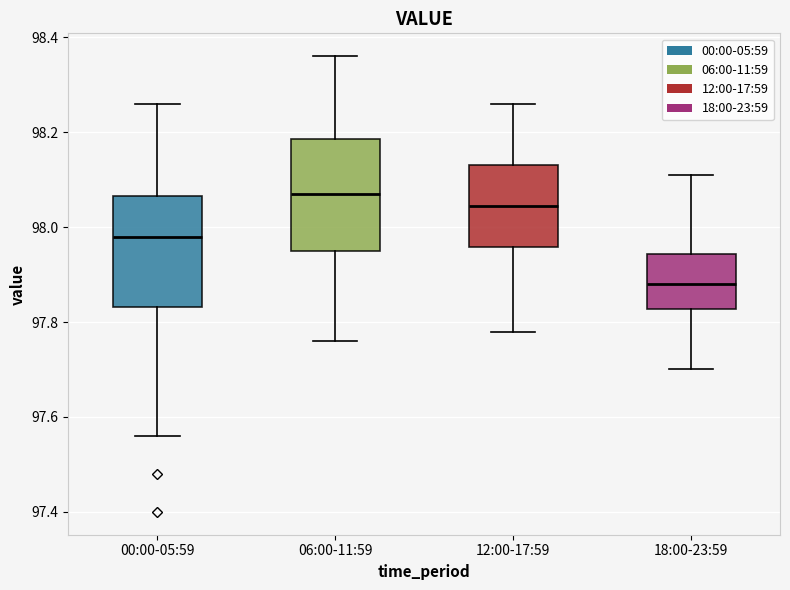

Reading left to right, read every box against the y-axis: the position of its median line, the range the box covers, and the ends of its whiskers. The values are not printed on the chart, so give them approximately, as read against the axis.

00:00-05:59: median 97.98, box 97.84 to 98.06, whiskers 97.56 to 98.26
06:00-11:59: median 98.08, box 97.96 to 98.18, whiskers 97.76 to 98.36
12:00-17:59: median 98.04, box 97.96 to 98.14, whiskers 97.78 to 98.26
18:00-23:59: median 97.88, box 97.82 to 97.94, whiskers 97.70 to 98.12